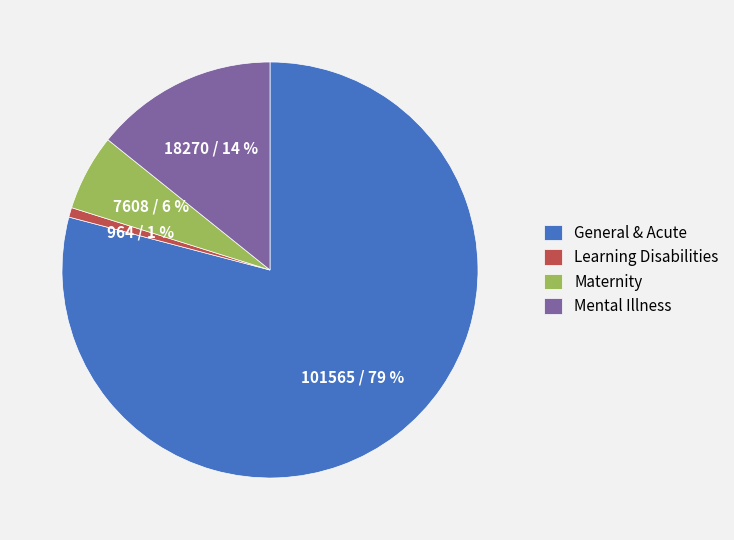

What is the smallest slice in the pie chart?

Learning Disabilities